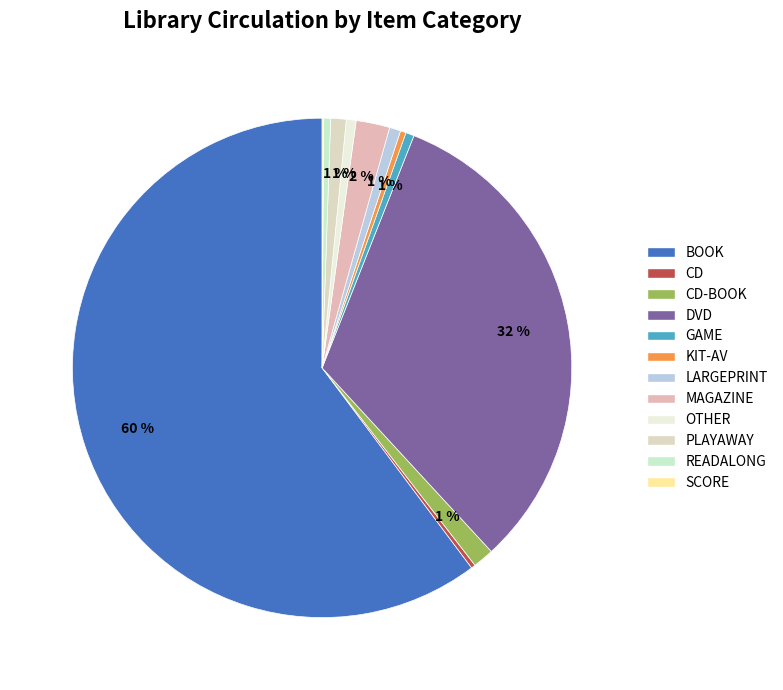

True or false: CD-BOOK accounts for 1% of the total.

True